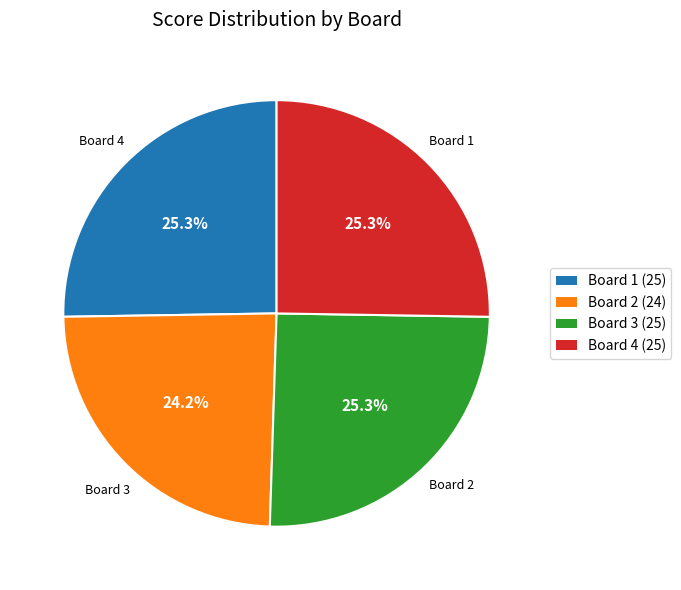

Count the number of slices in the pie.

4